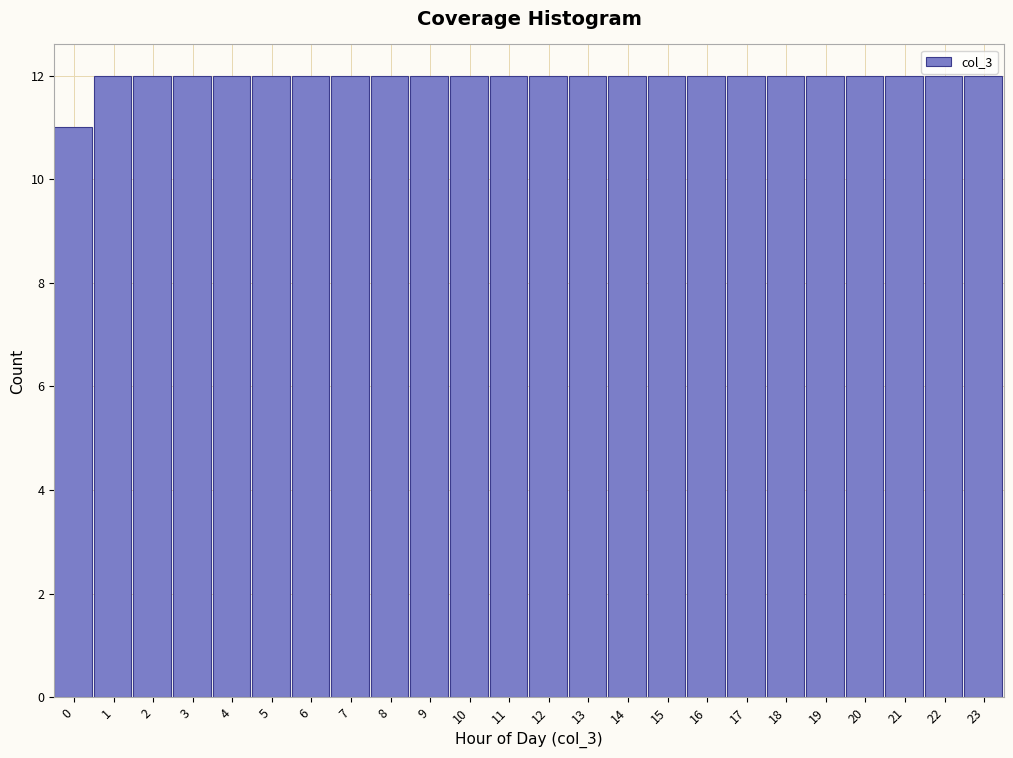

Reading left to right, transcribe all the data shown in this chart.

0=11	1=12	2=12	3=12	4=12	5=12	6=12	7=12	8=12	9=12	10=12	11=12	12=12	13=12	14=12	15=12	16=12	17=12	18=12	19=12	20=12	21=12	22=12	23=12